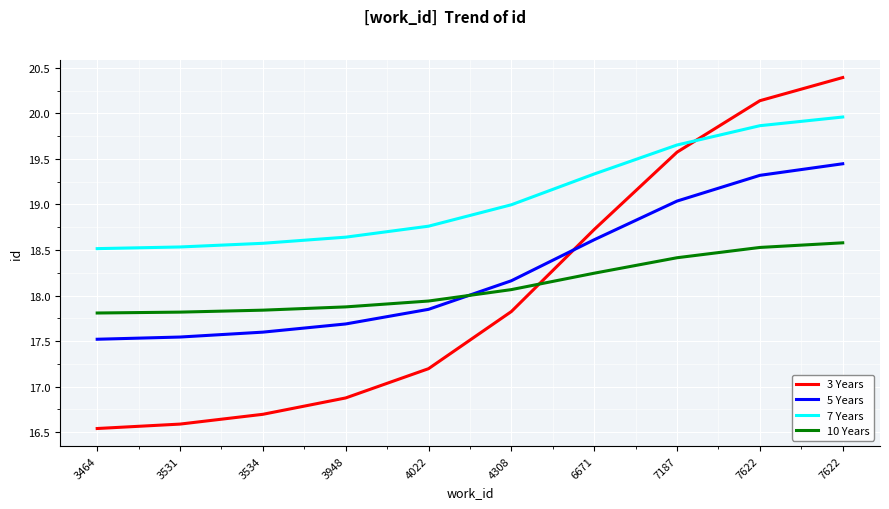

Does the chart have visible grid lines?

Yes